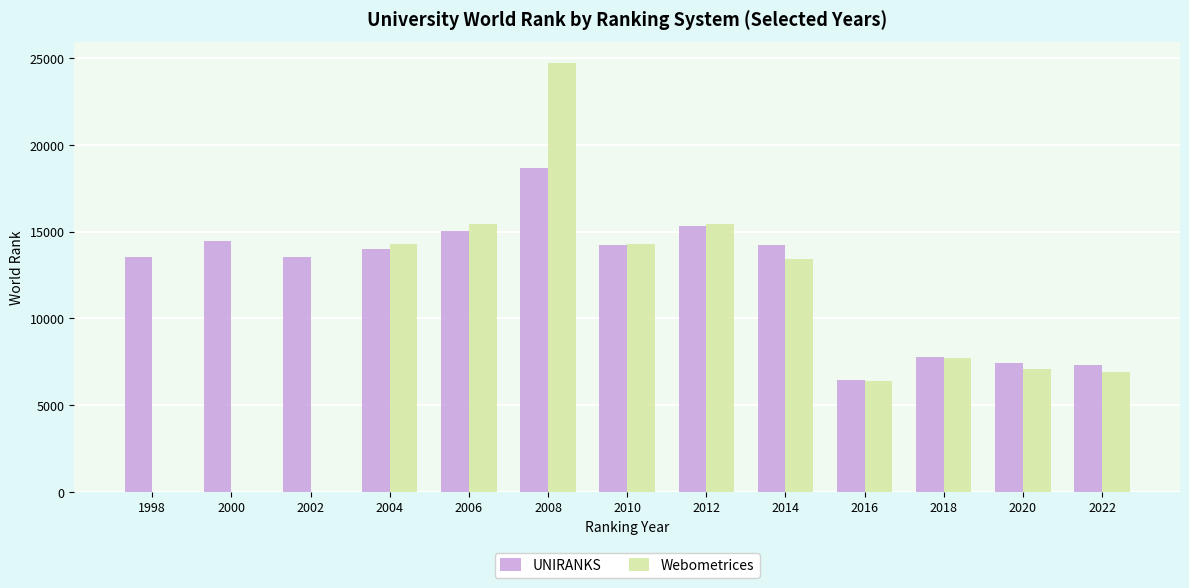

Is the value of Webometrices at 2006 greater than the value of UNIRANKS at 2010?

Yes